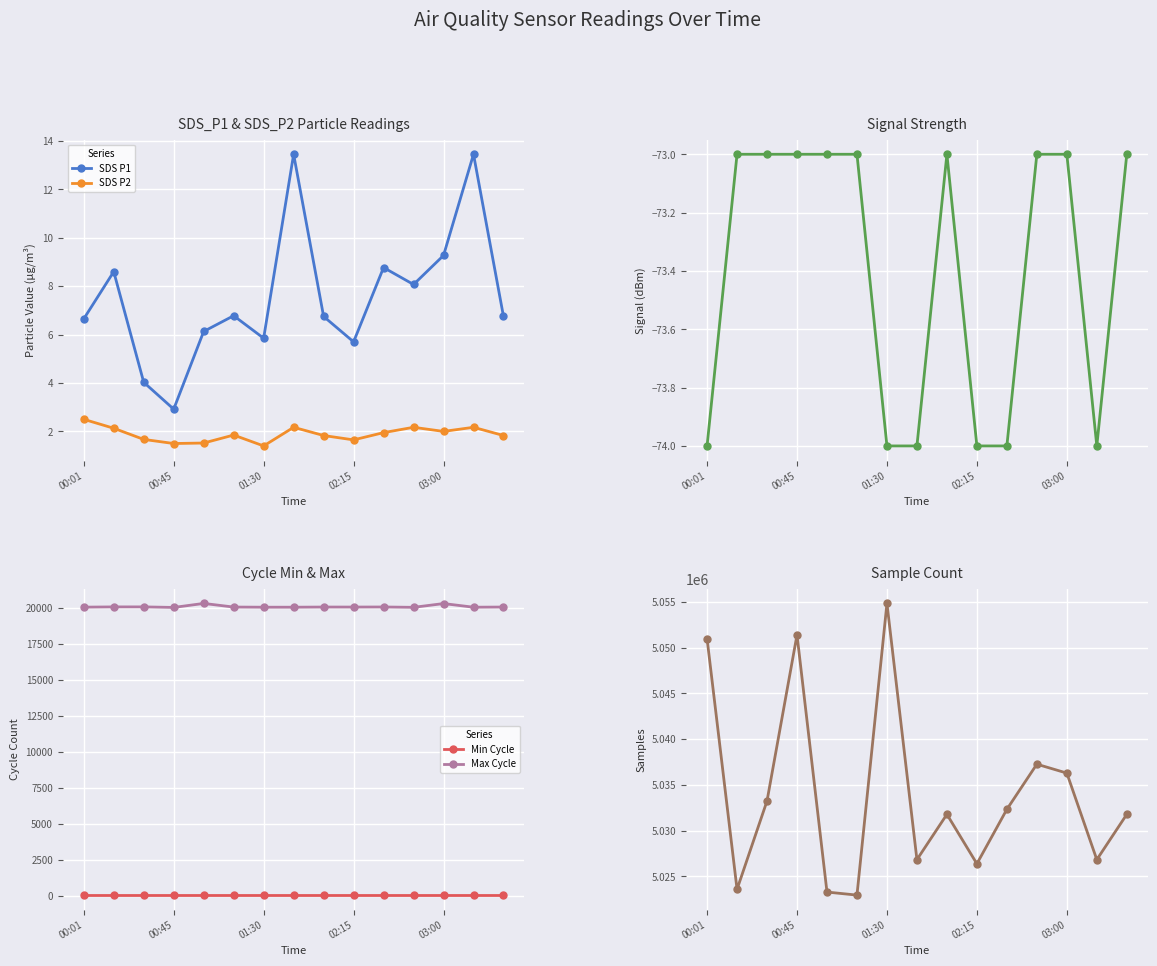

True or false: SDS P1 has more than 2 points higher than both neighbors.

True